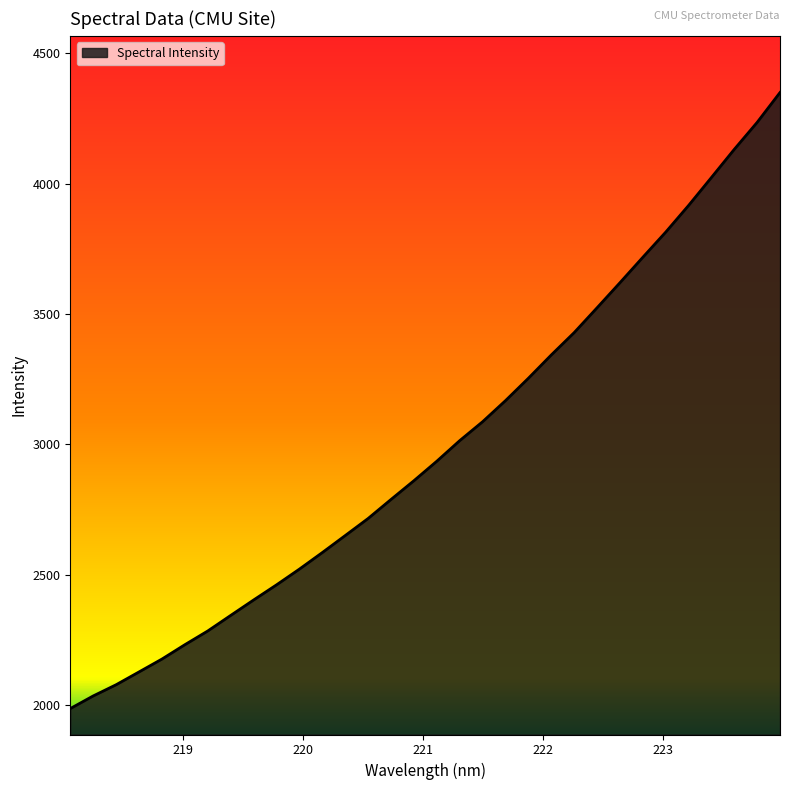

What is the minimum value shown in the chart?

1987.5